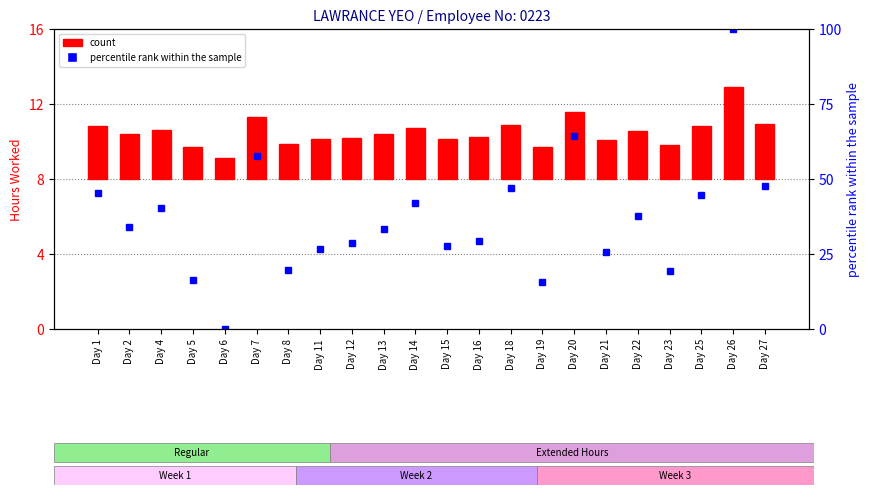

What is the highest value of the count series?

4.9